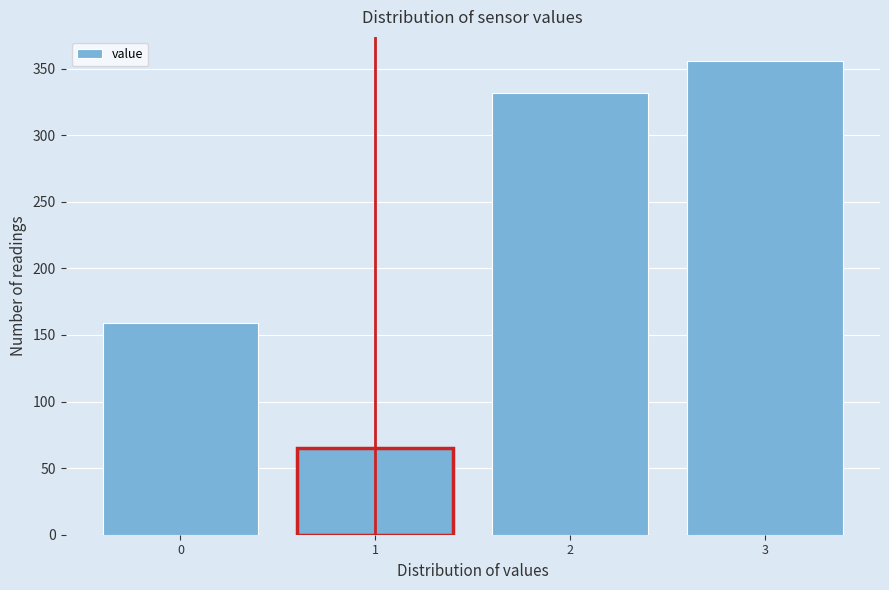

Reading left to right, what are all the values shown in this chart?

159	65	332	356